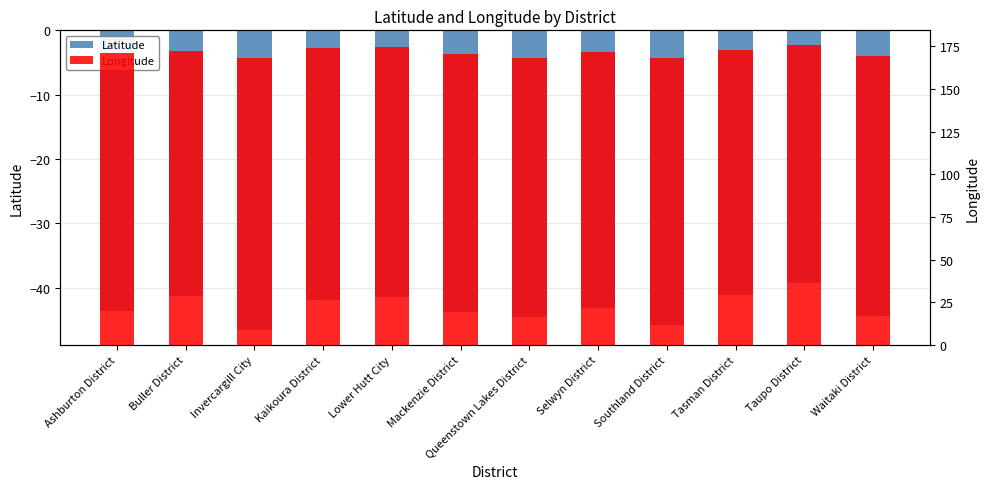

At how many categories does at least one series exceed 29?

12